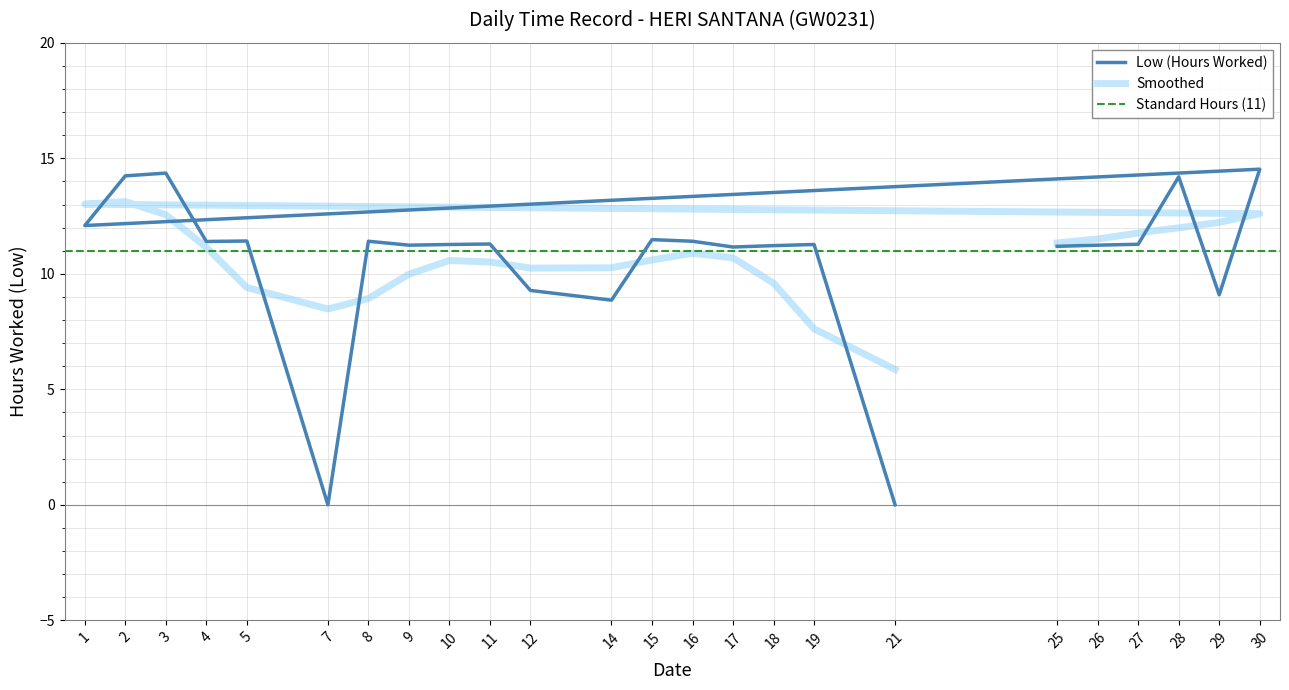

Between 26 and 18, which is larger?

26